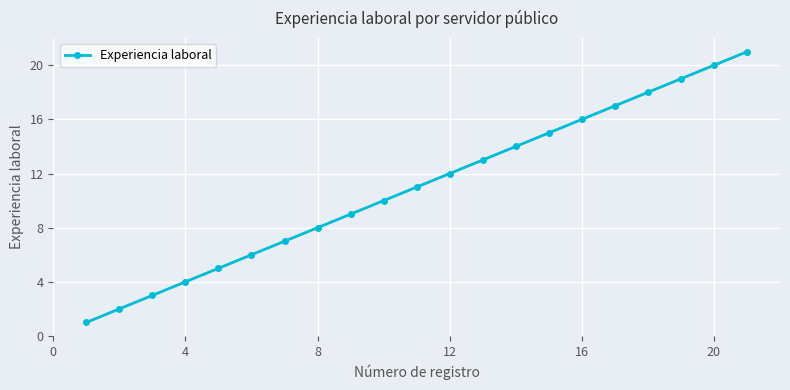

Reading left to right, list all the values displayed in this chart.

1	2	3	4	5	6	7	8	9	10	11	12	13	14	15	16	17	18	19	20	21